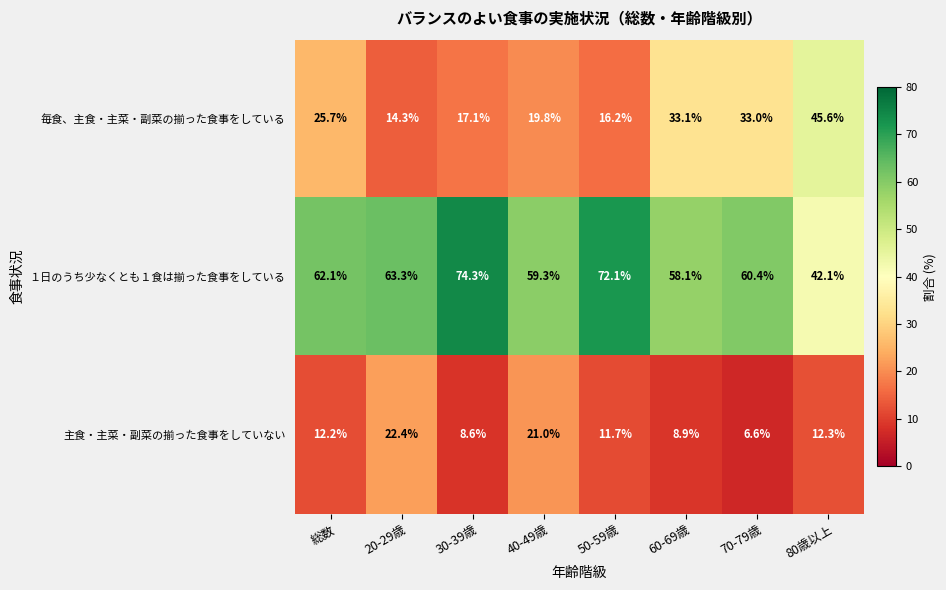

Rank the series at 40-49歳 from highest to lowest value.

１日のうち少なくとも１食は揃った食事をしている, 主食・主菜・副菜の揃った食事をしていない, 毎食、主食・主菜・副菜の揃った食事をしている